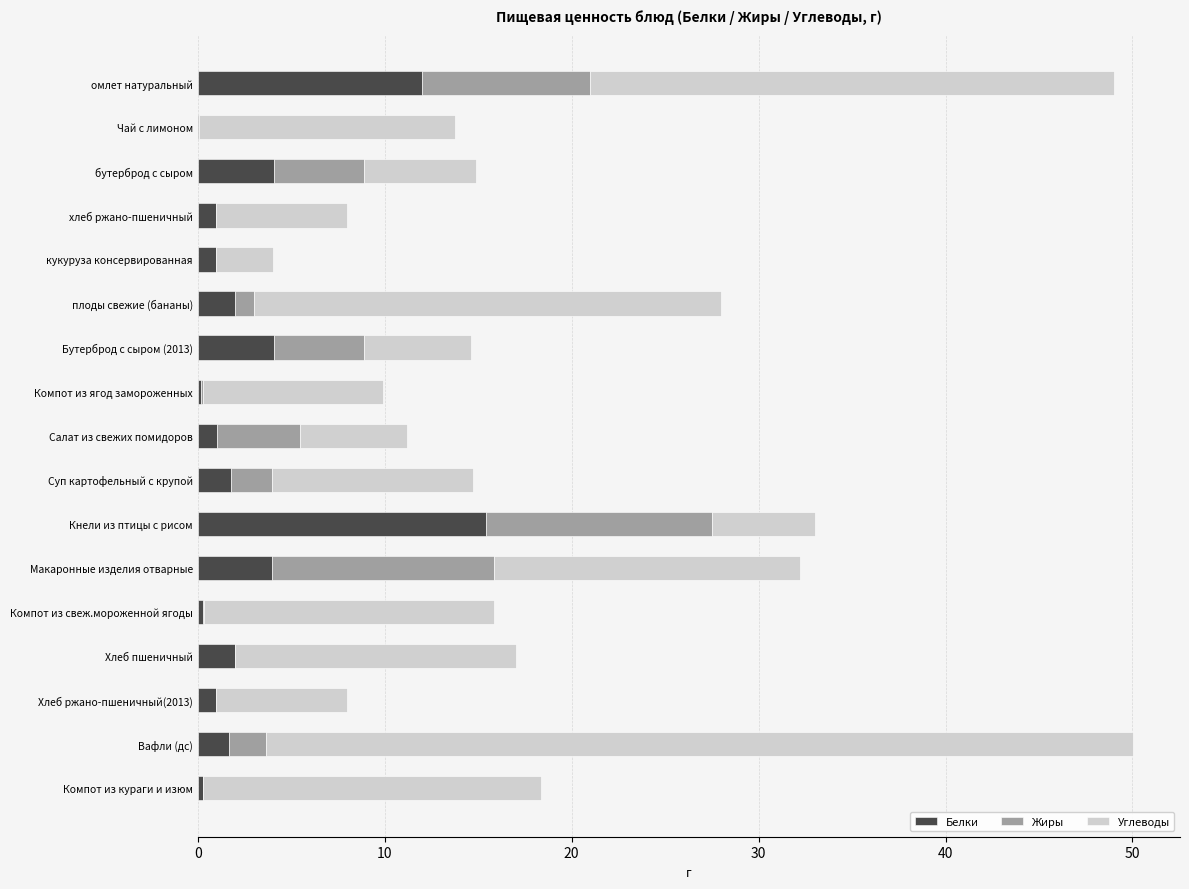

What is the highest value of the Белки series?

15.4